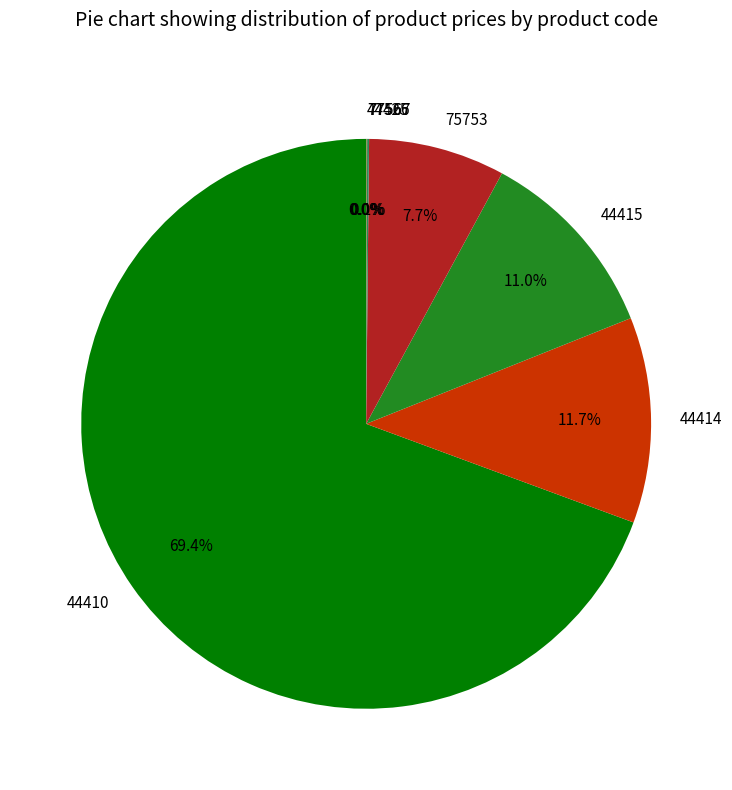

Combined, do 44414 and 75753 account for over 50%?

No